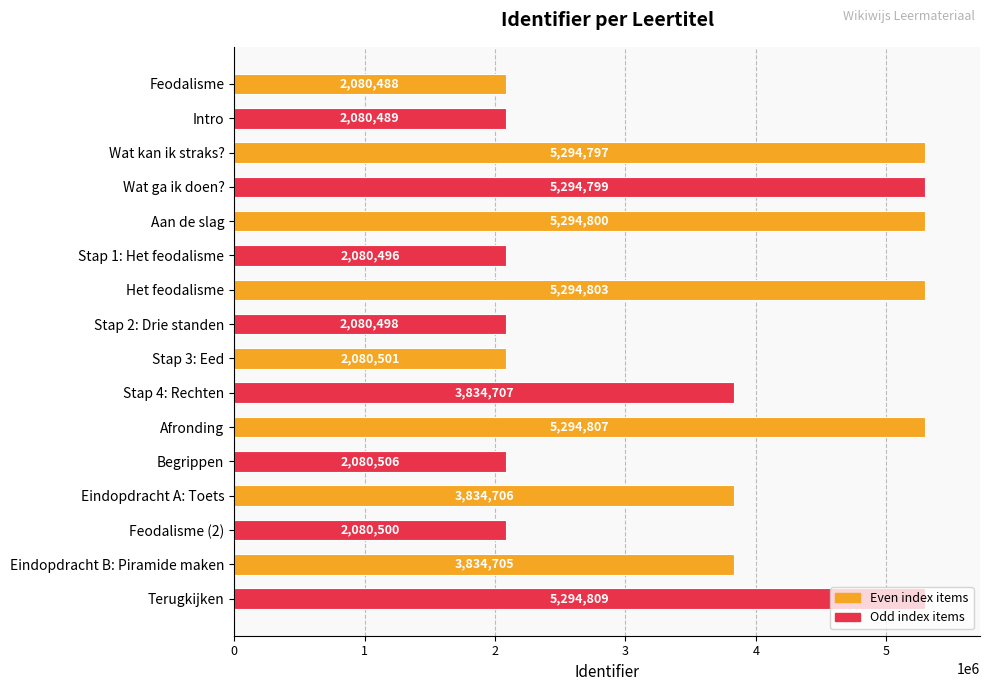

Approximately how many times larger is the value at Stap 1: Het feodalisme compared to Stap 3: Eed?

1.0